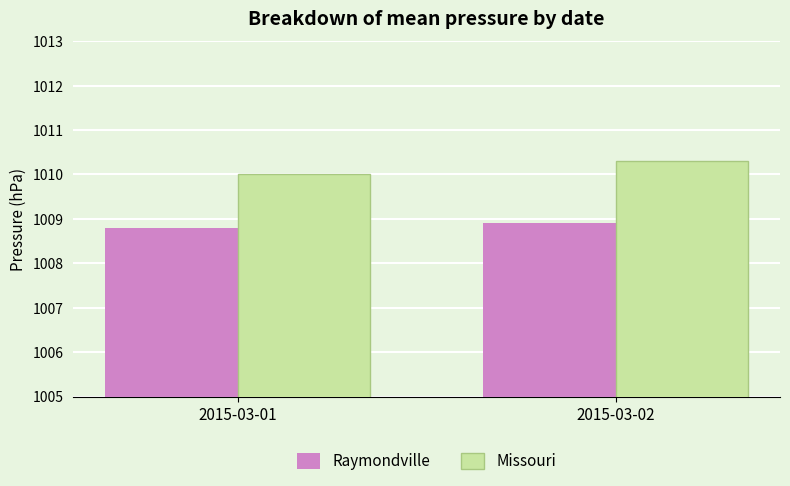

True or false: Raymondville has a value of 1008.9 at 2015-03-02.

True